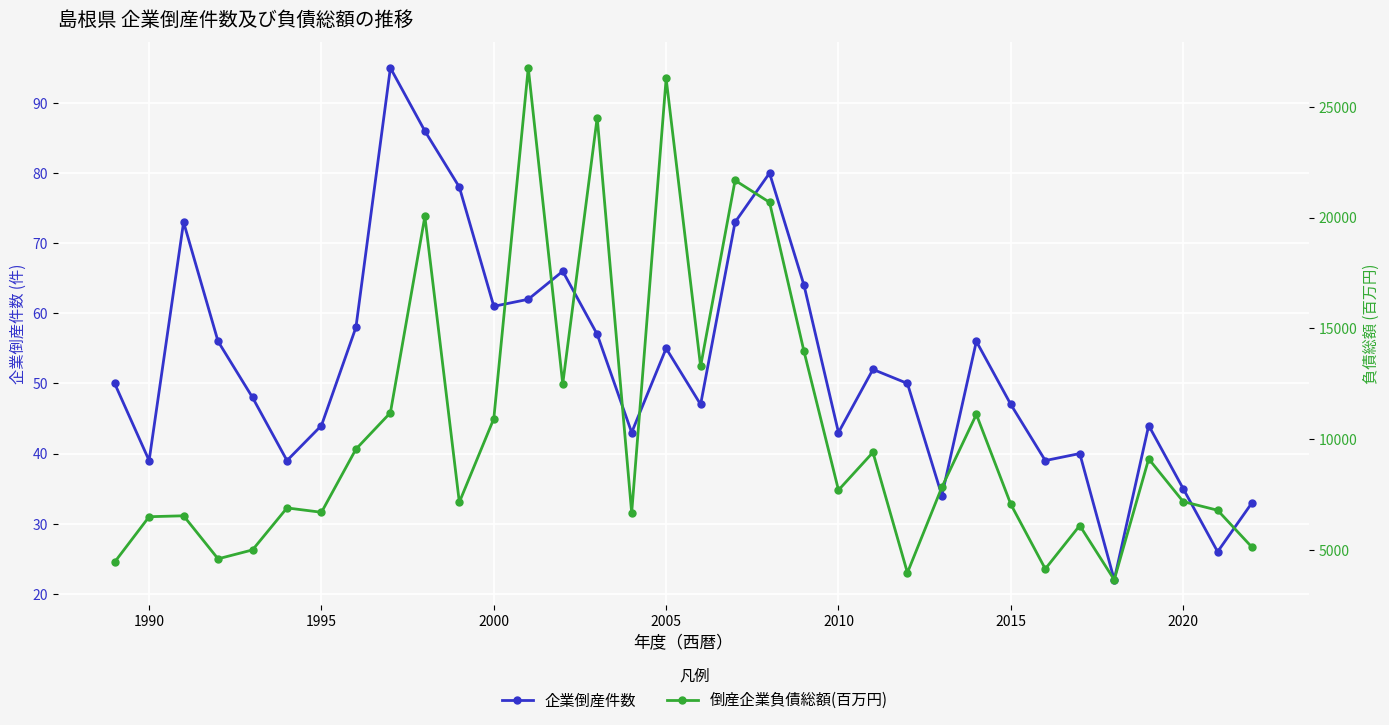

The value of 倒産企業負債総額(百万円) at 2015 is 12531. True or false?

False